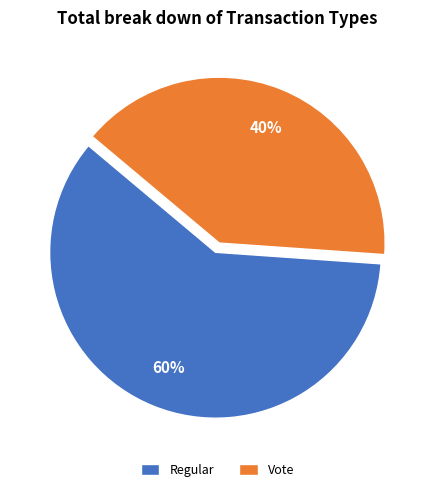

What percentage is the Vote slice, to the nearest percent?

40%